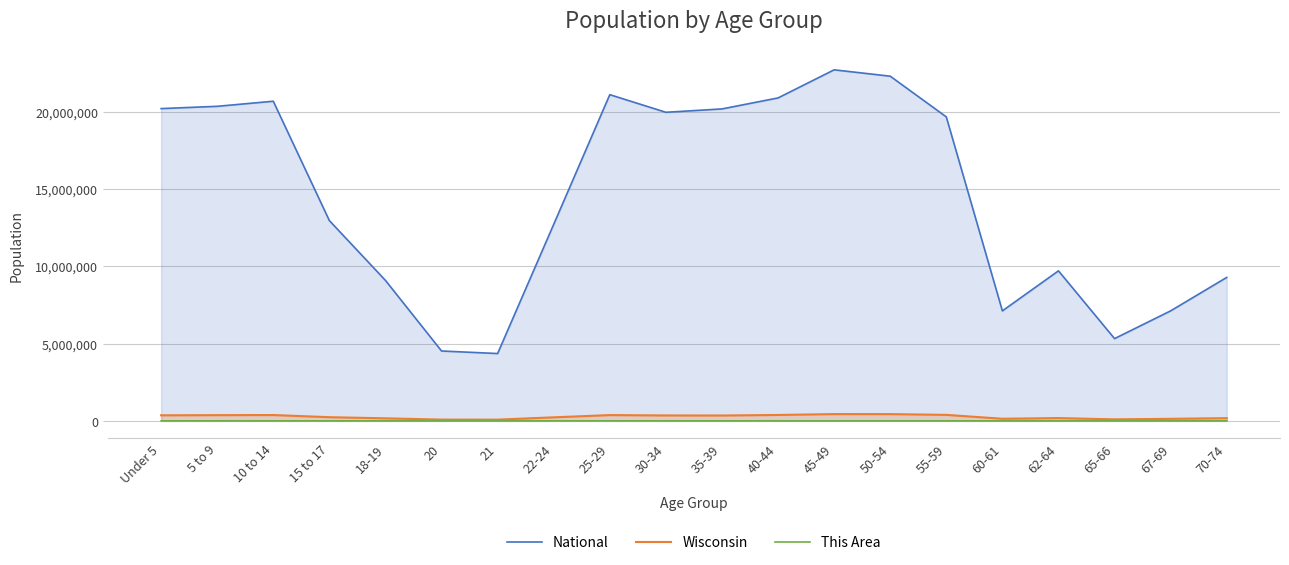

At how many categories does at least one series exceed 745409?

20